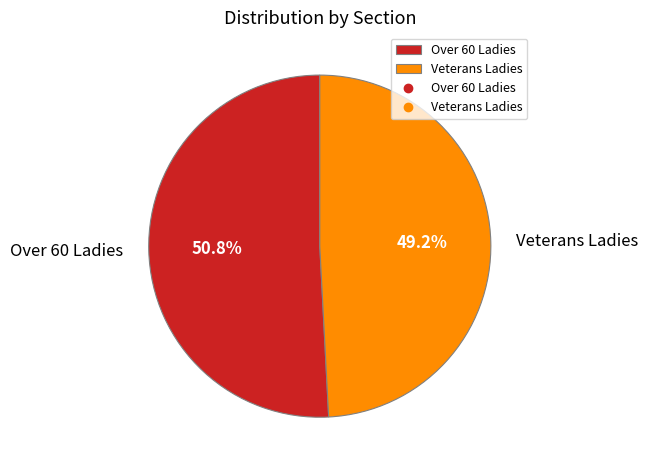

How many slices are in this pie chart?

2